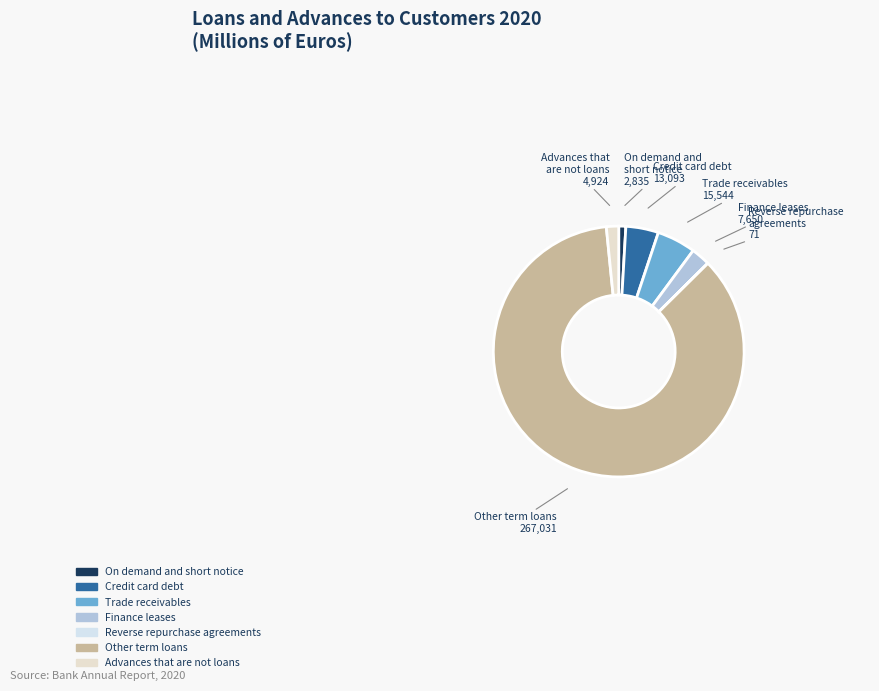

Between Other term loans and On demand and short notice, which is larger?

Other term loans